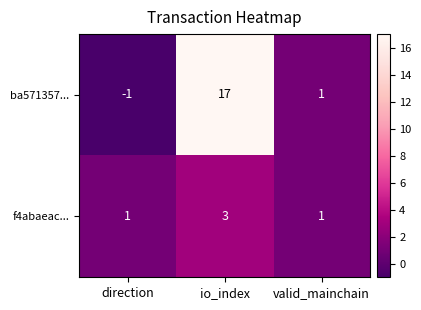

Count the f4abaeac... values in the range 1 to 3.

3